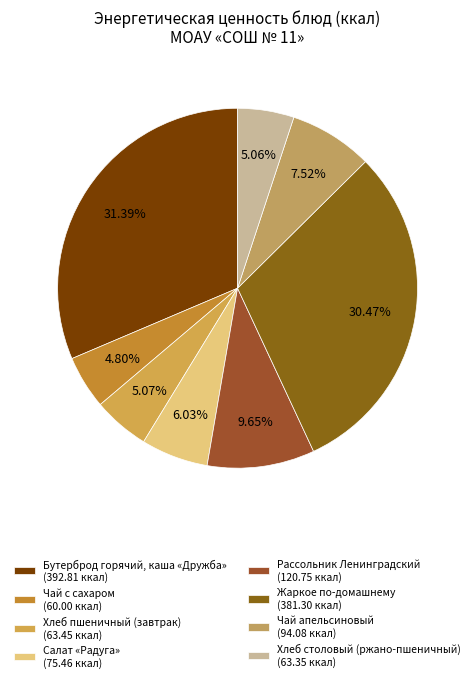

To the nearest percent, what is the average slice percentage?

12%